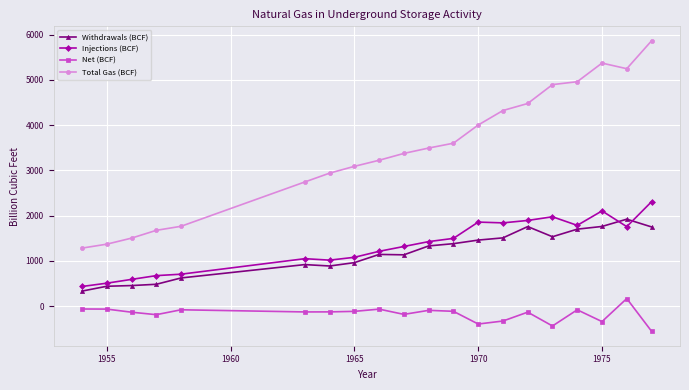

What is the lowest value of the Net (BCF) series?

-557.0